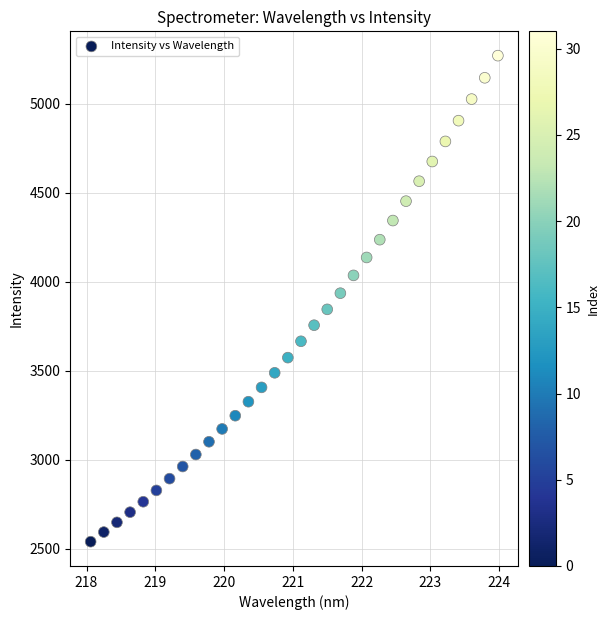

What is the range of X values (max minus min)?

5.9